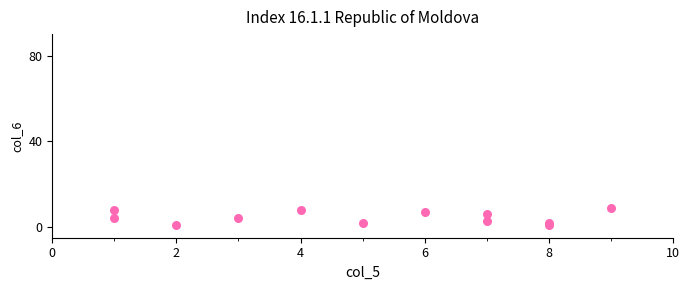

What is the range of Y values (max minus min)?

8